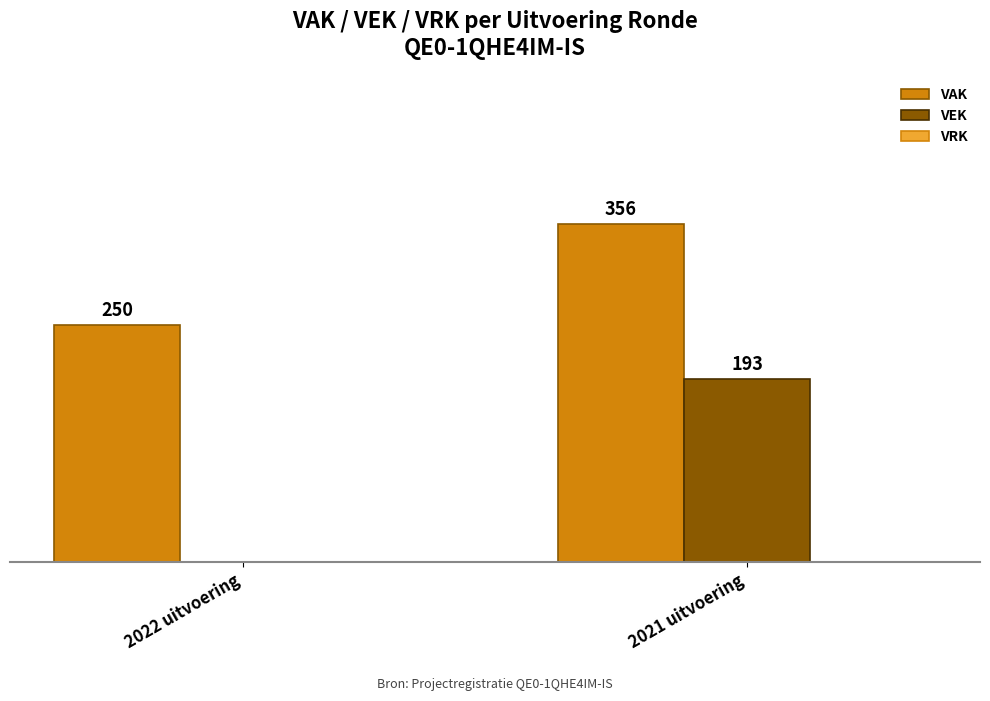

Which series changed the most between 2022 uitvoering and 2021 uitvoering?

VEK